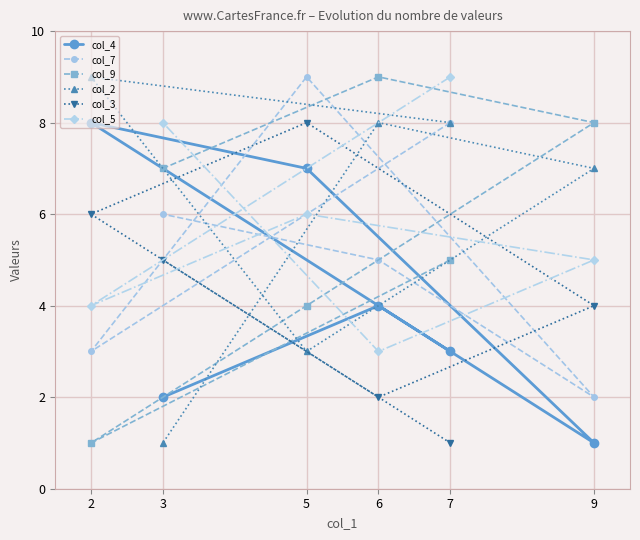

What is the smallest value displayed?

1